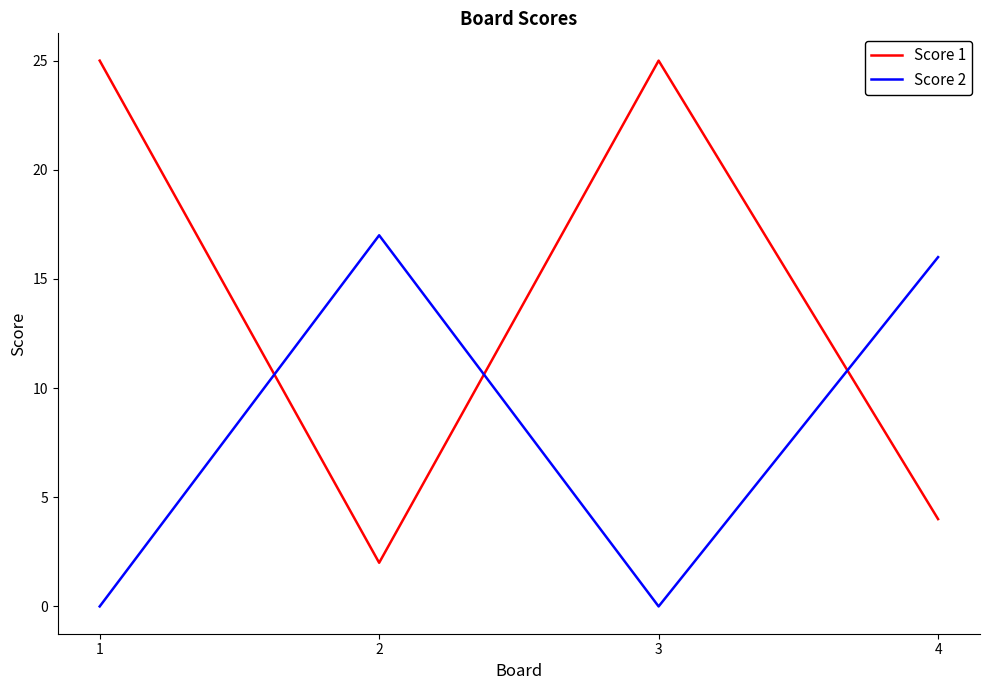

Count the number of categories in the chart.

4